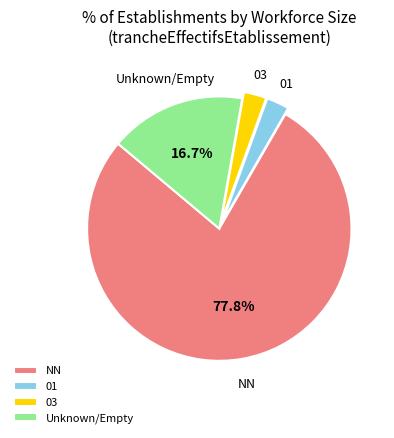

Is it true that NN is 55% of the pie?

False